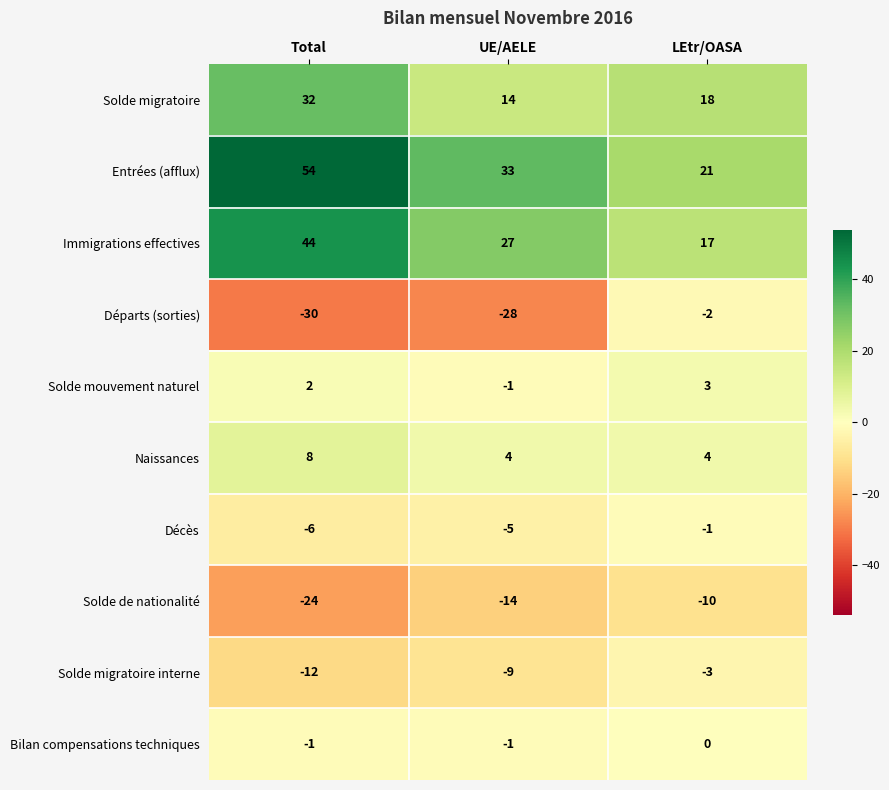

At which category is the sum across all series the highest?

Total